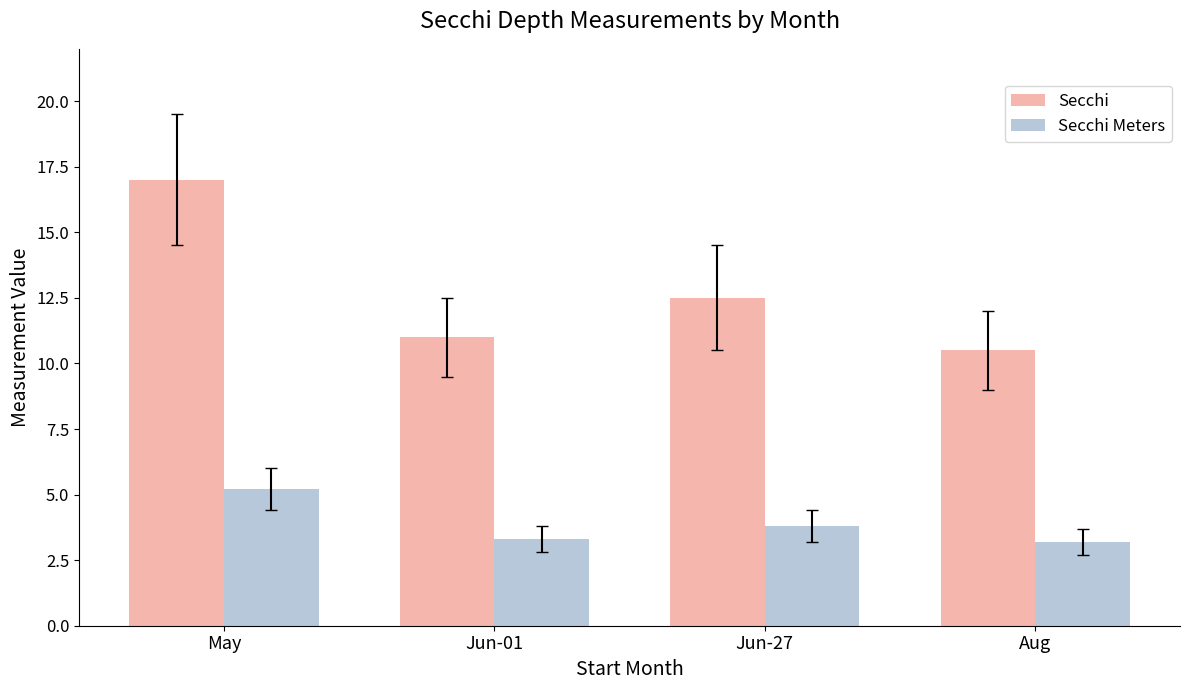

Reading right to left, extract all data points from this chart.

Secchi: 10.5	12.5	11.0	17.0
Secchi Meters: 3.2	3.8	3.3	5.2